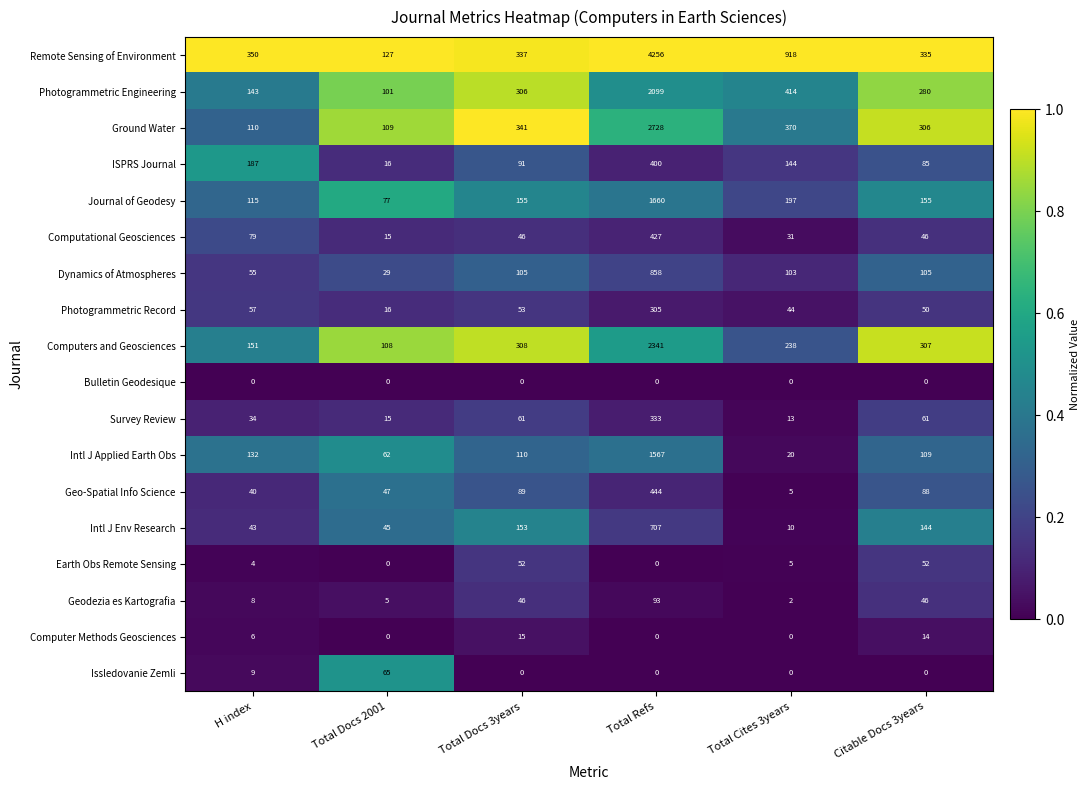

How many categories are shown in the chart?

6